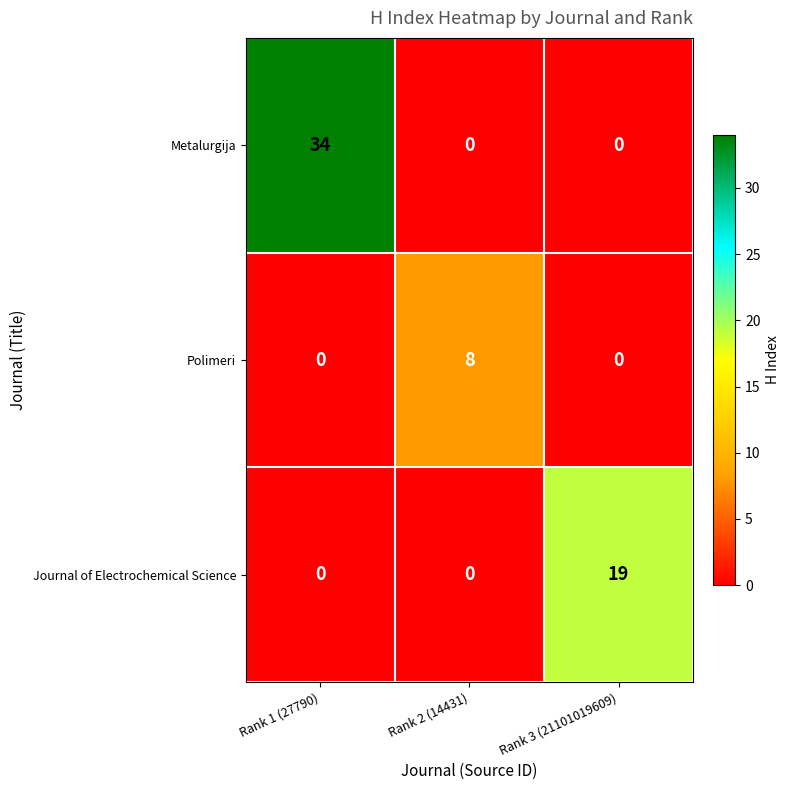

How many distinct data groups are displayed?

3